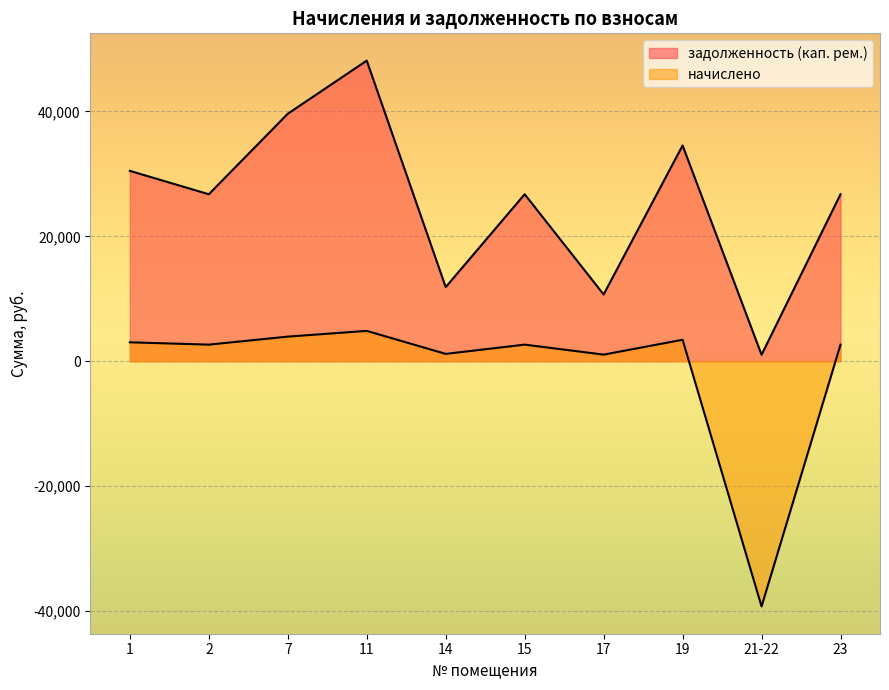

At which category is the sum across all series the highest?

11